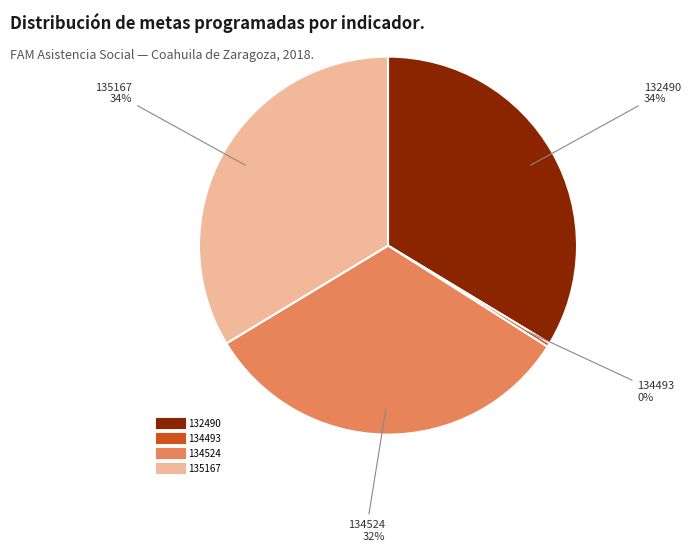

Does any single category account for the majority?

No